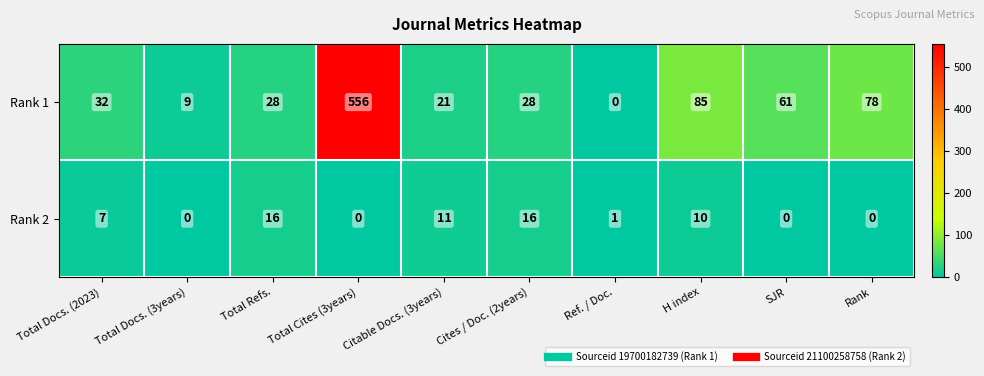

At which label is Rank 1 closest to 278?

H index